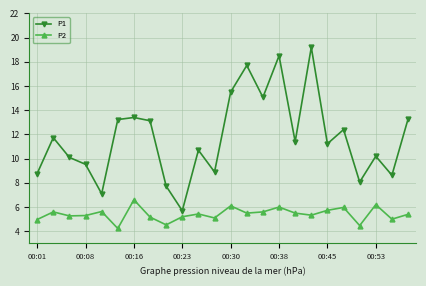

What is the lowest value of the P2 series?

4.2